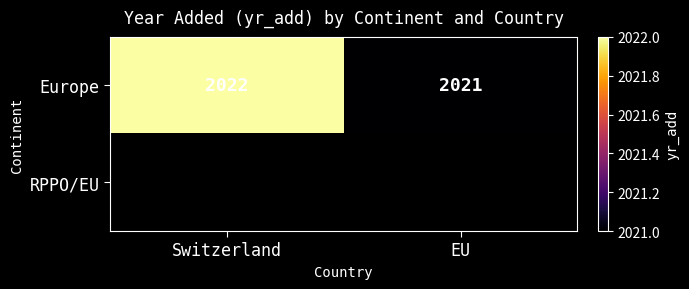

What is the minimum value shown in the chart?

2021.0